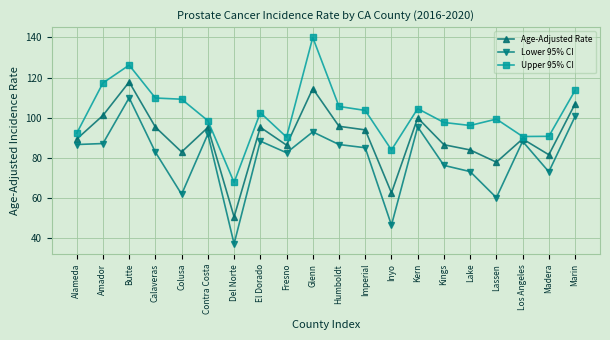

What are all the series names shown in the legend?

Age-Adjusted Rate, Lower 95% CI, Upper 95% CI